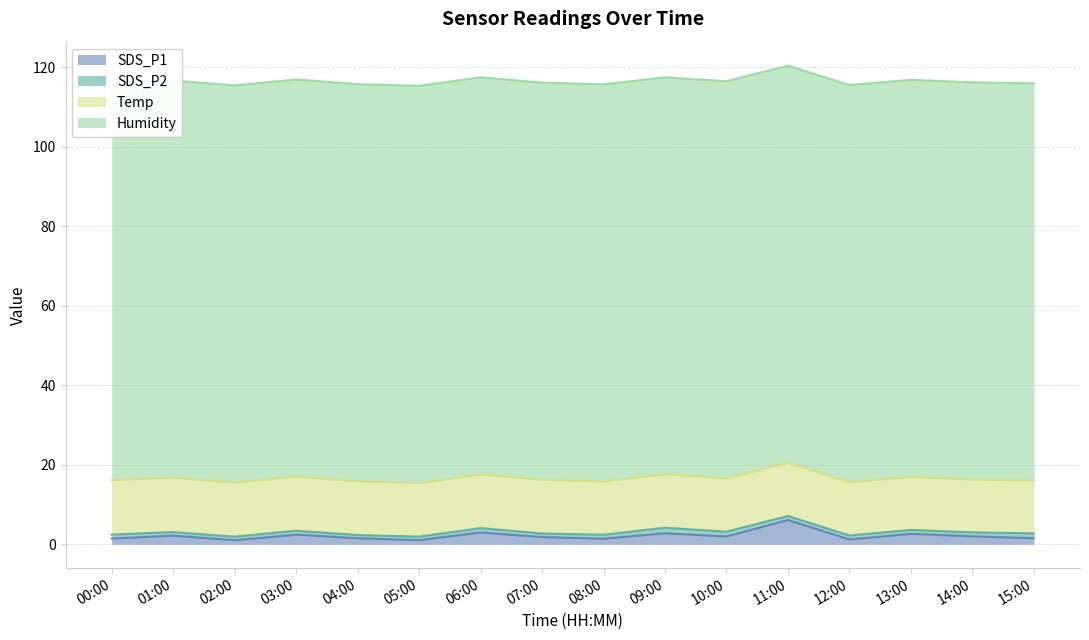

Which series has the largest total across all categories?

Humidity